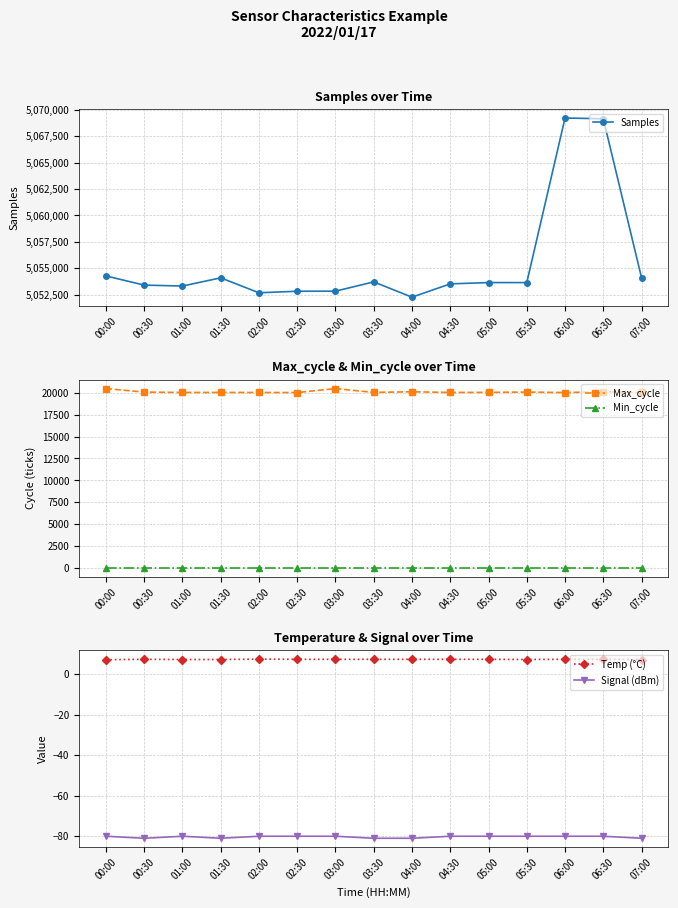

Does the chart have visible grid lines?

Yes